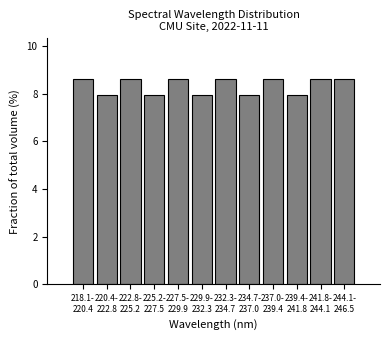

Reading left to right, transcribe all the data shown in this chart.

8.6	7.9	8.6	7.9	8.6	7.9	8.6	7.9	8.6	7.9	8.6	8.6